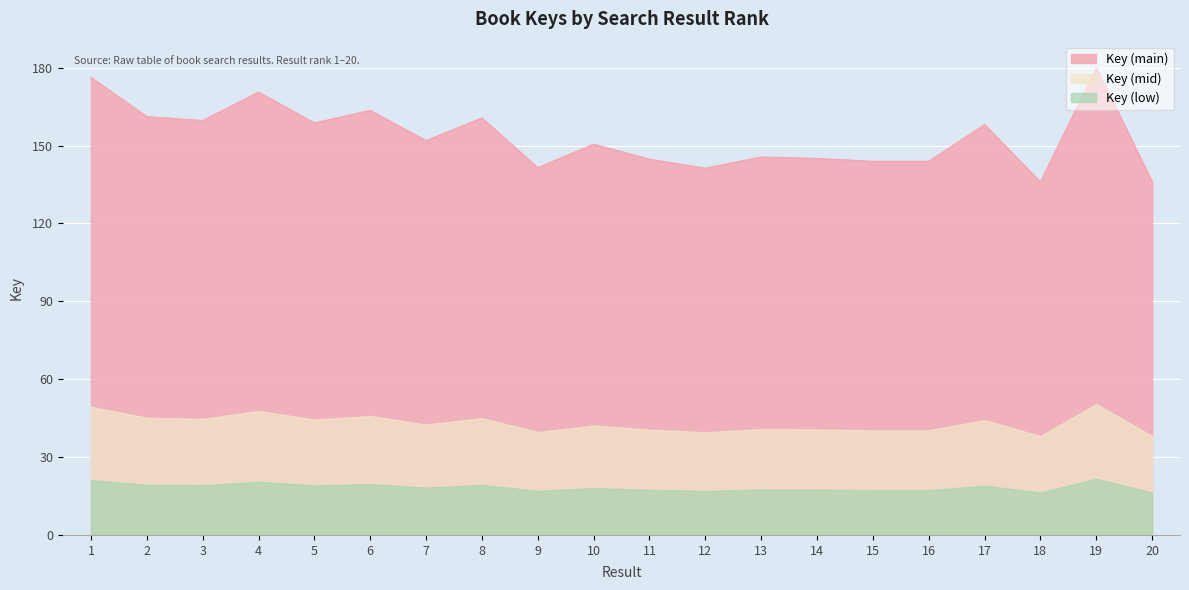

Reading right to left, transcribe all the data shown in this chart.

20=136.1	19=180.0	18=136.0	17=158.1	16=143.9	15=143.9	14=145.0	13=145.6	12=141.3	11=144.7	10=150.5	9=141.5	8=160.6	7=151.9	6=163.5	5=158.7	4=170.6	3=159.6	2=161.1	1=176.3